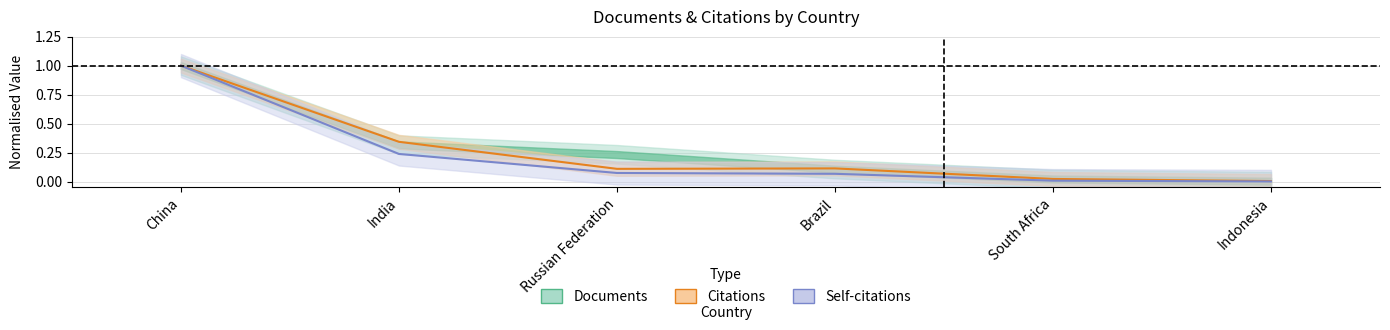

True or false: Citations (line) and Self-citations (line) cross at least once.

False